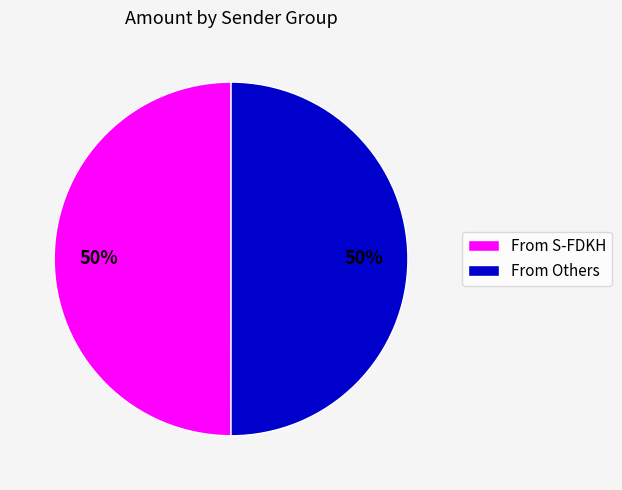

To the nearest percent, what is the average slice percentage?

50%